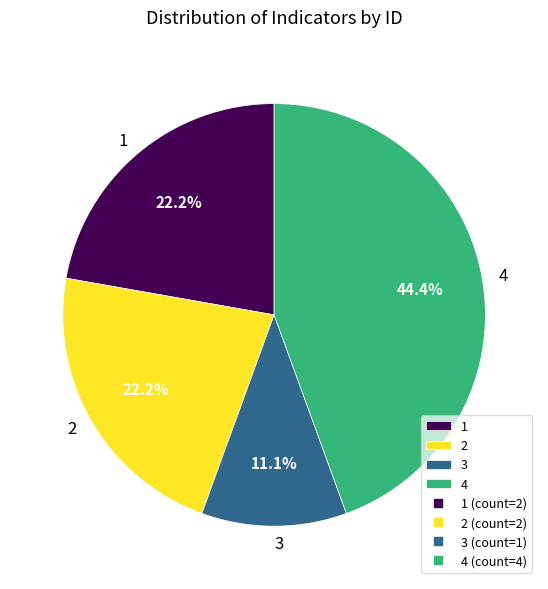

What is the smallest slice in the pie chart?

3